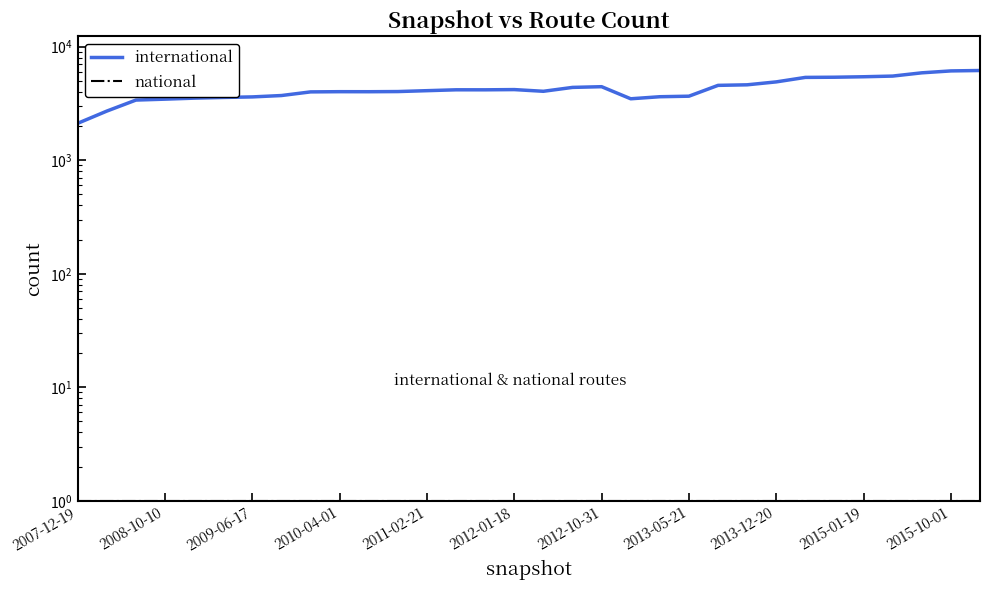

Which series has the largest range (max minus min)?

international